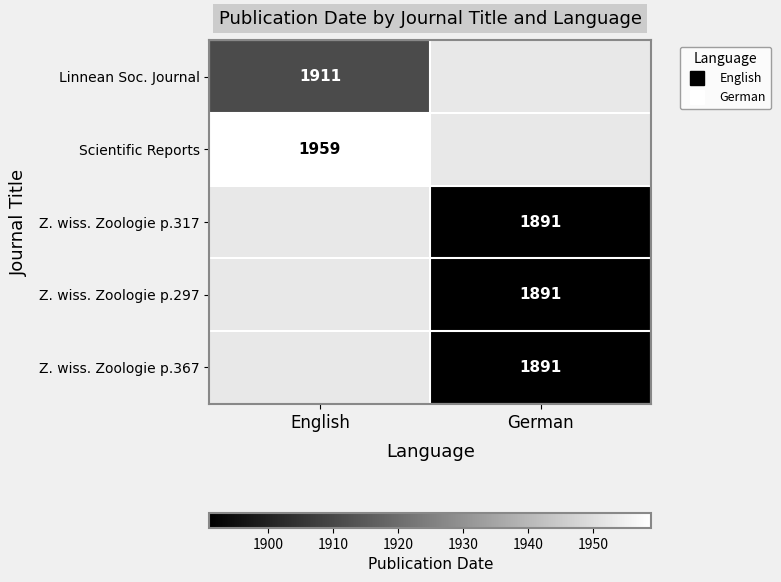

At how many categories does at least one series exceed 1952?

1